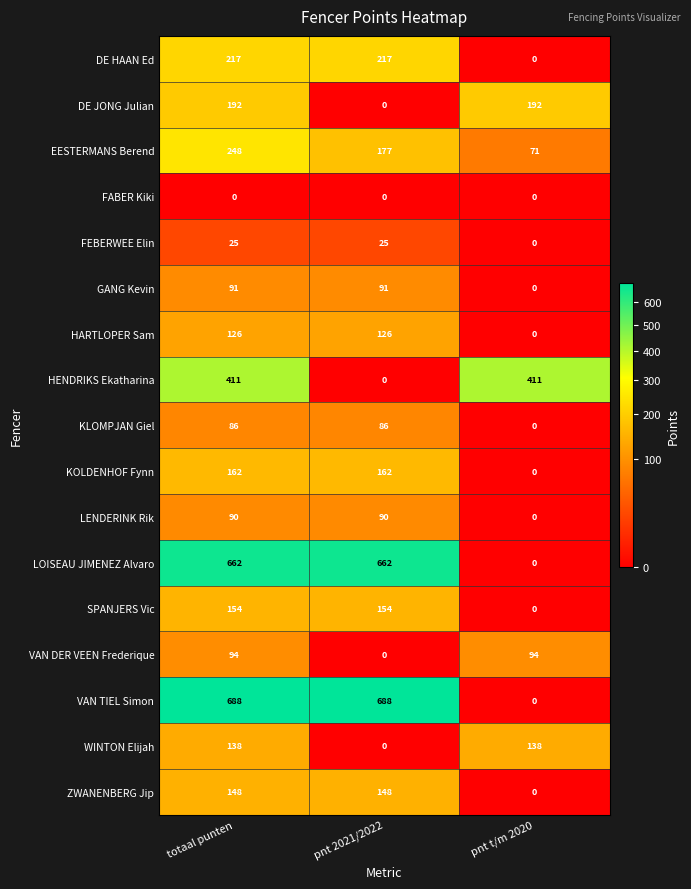

How many distinct data groups are displayed?

17